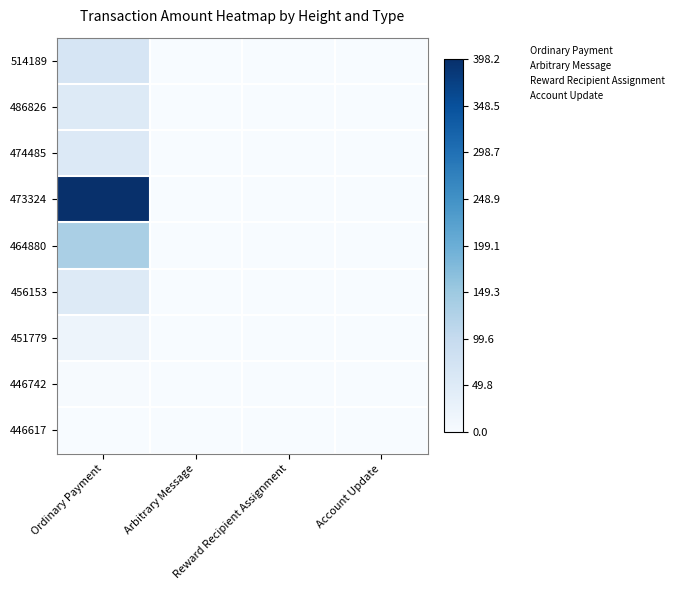

Rank the series at Account Update from highest to lowest value.

514189, 486826, 474485, 473324, 464880, 456153, 451779, 446742, 446617